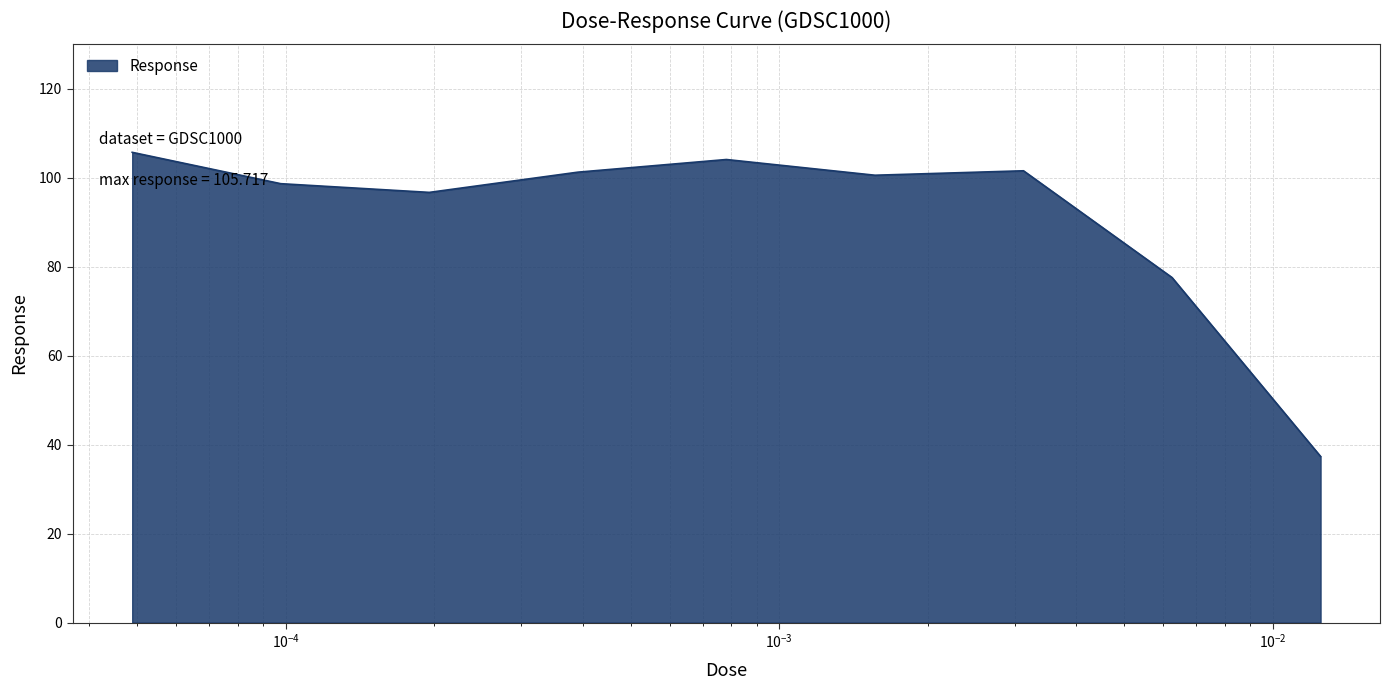

What is the minimum value shown in the chart?

37.3